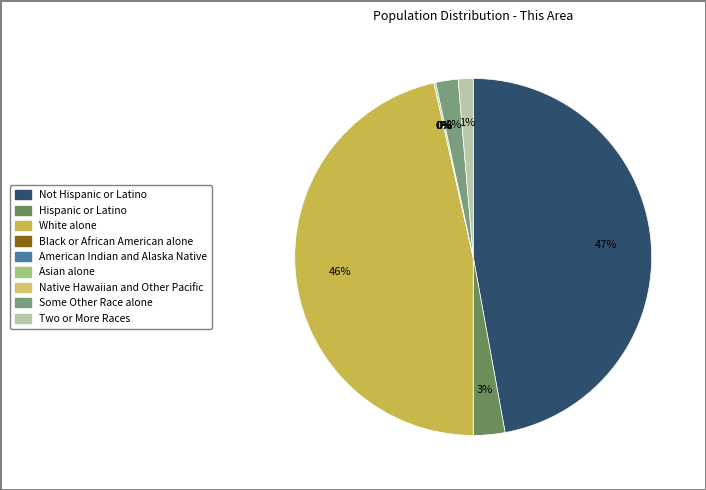

Rank the categories by value from highest to lowest.

Not Hispanic or Latino, White alone, Hispanic or Latino, Some Other Race alone, Two or More Races, Asian alone, Black or African American alone, American Indian and Alaska Native, Native Hawaiian and Other Pacific